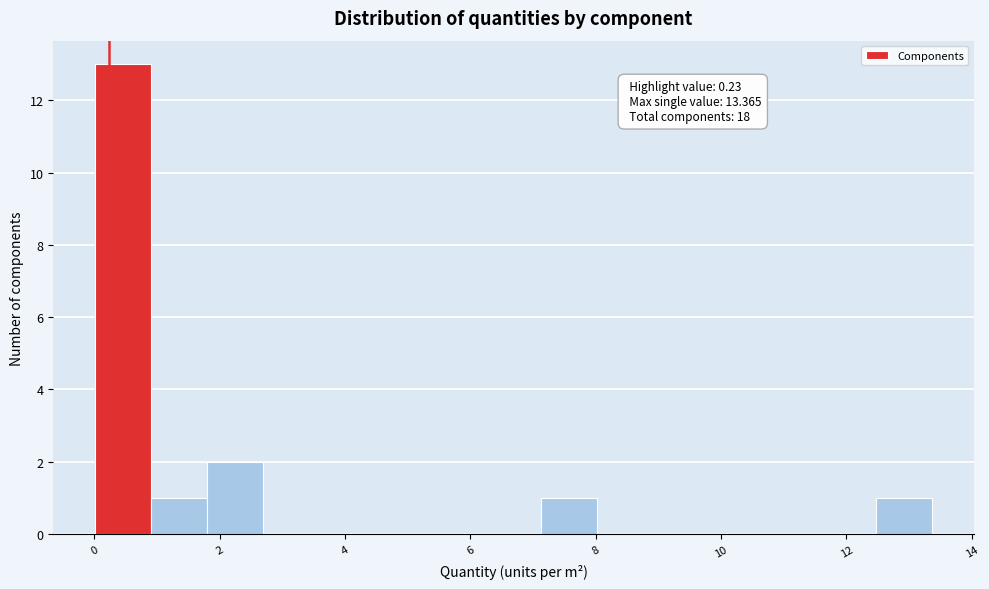

Over which range of the x-axis is the bar tallest?

0.0 to 1.0